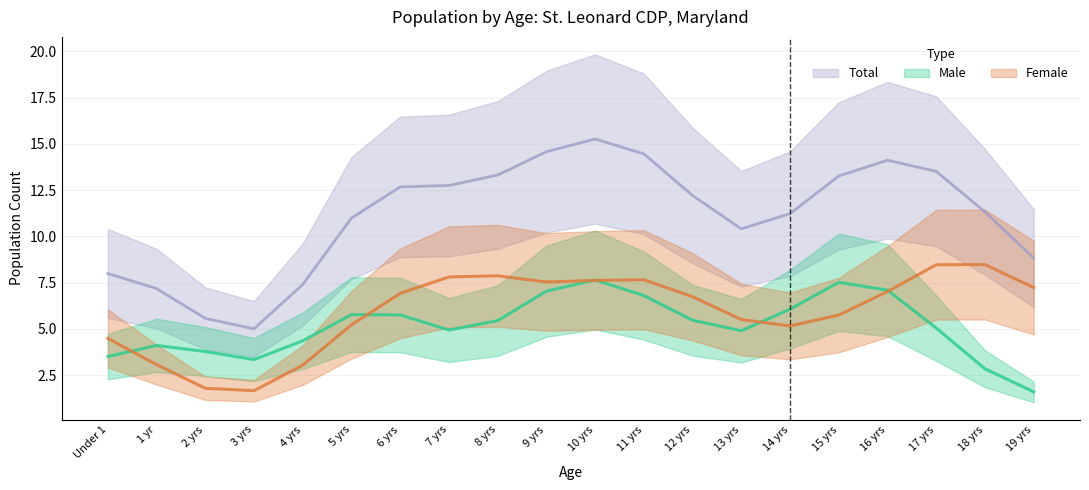

The Total series shows 3 at 4. True or false?

False